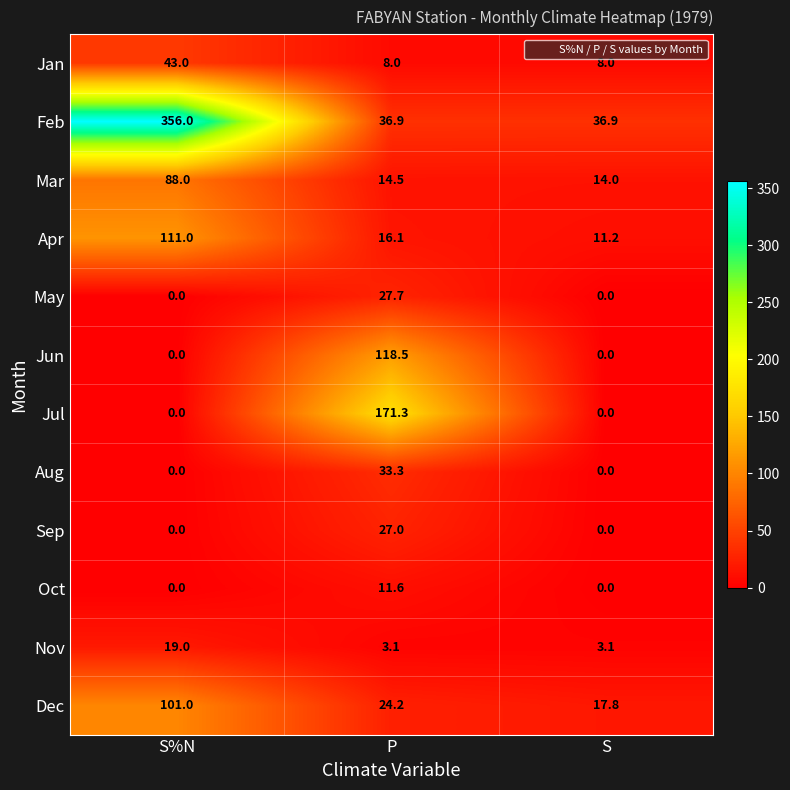

What is the maximum value for Apr?

111.0